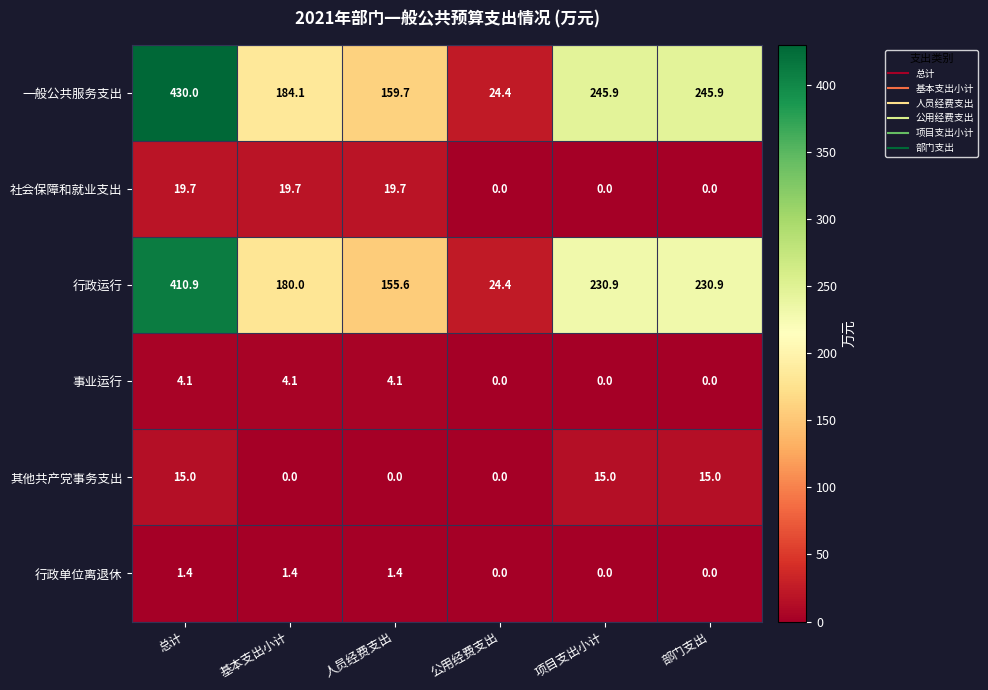

Where does the 行政单位离退休 series first go above 1?

总计